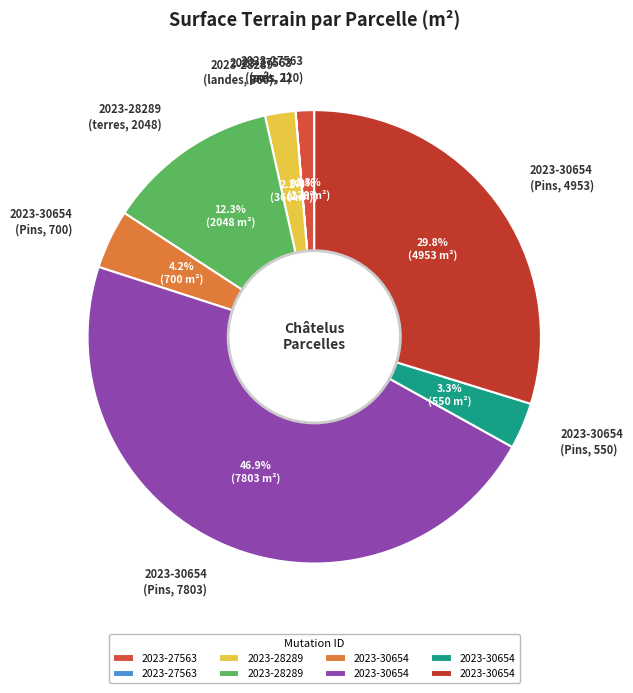

How much of the chart is everything except 2023-28289 (landes, 360)?

97.8%